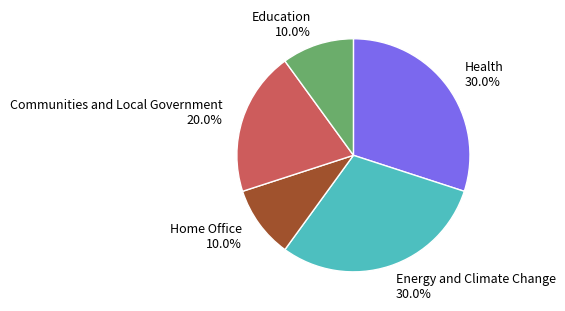

What percentage do Energy and Climate Change and Communities and Local Government together represent?

50.0%